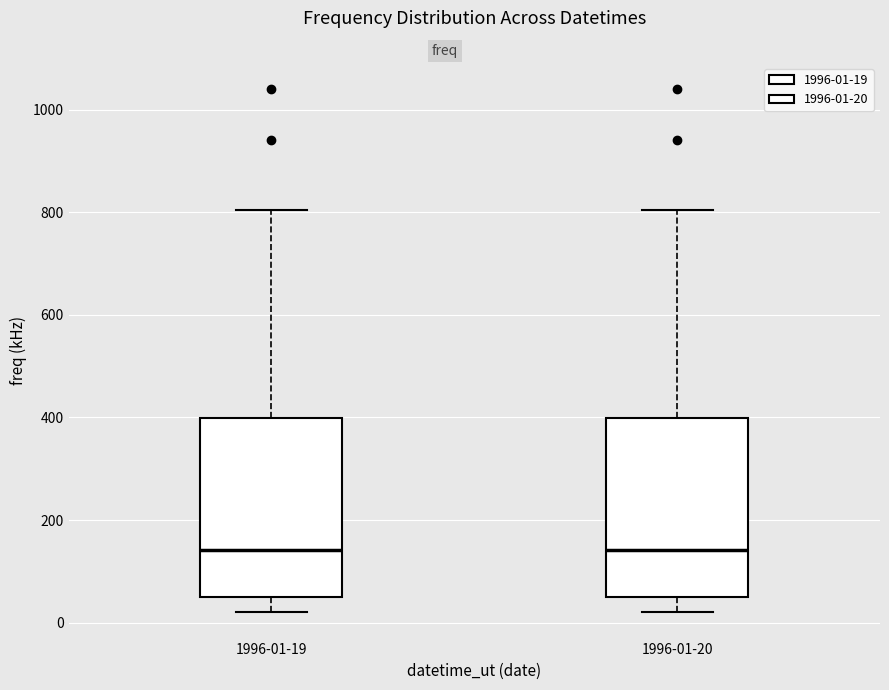

Where does the upper whisker of the box for 1996-01-19 end on the y-axis? The values are not printed on the chart, so give them approximately, as read against the axis.

800